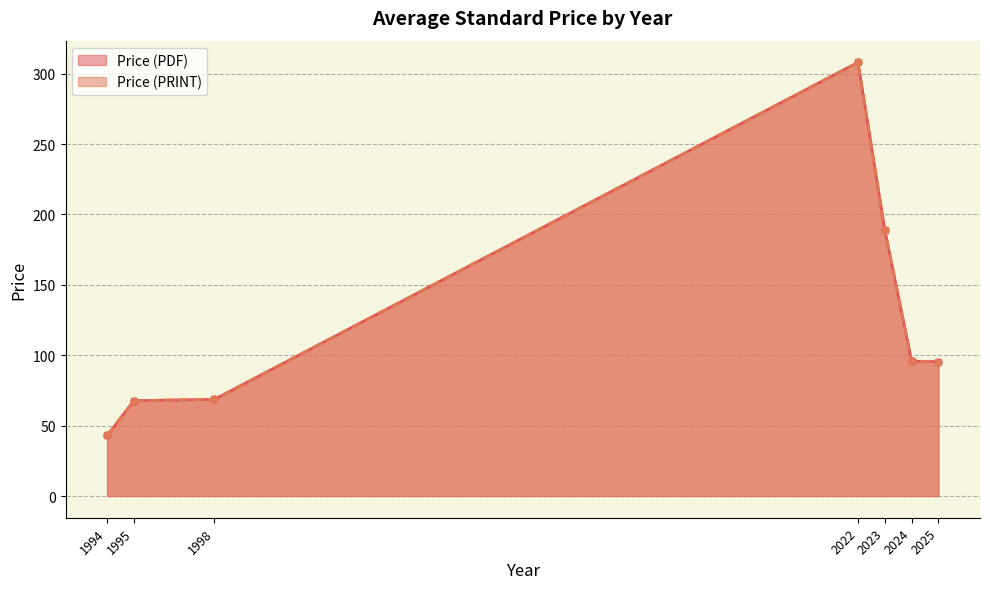

True or false: Price (PDF) and Price (PRINT) cross at least once.

False